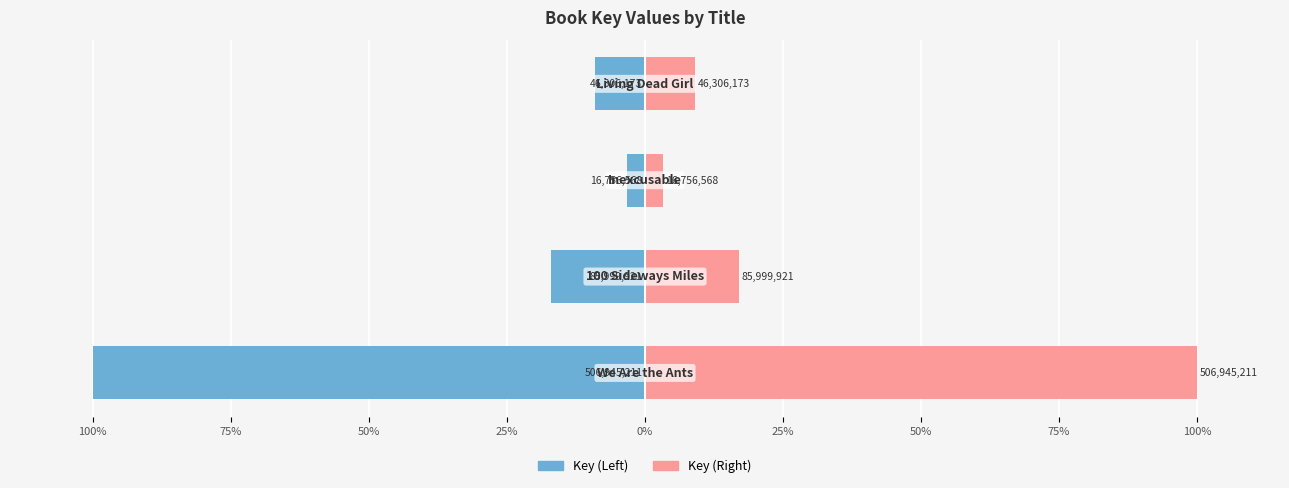

What is the sum of the Key (Left) values at 100% and 75%?

-117.0